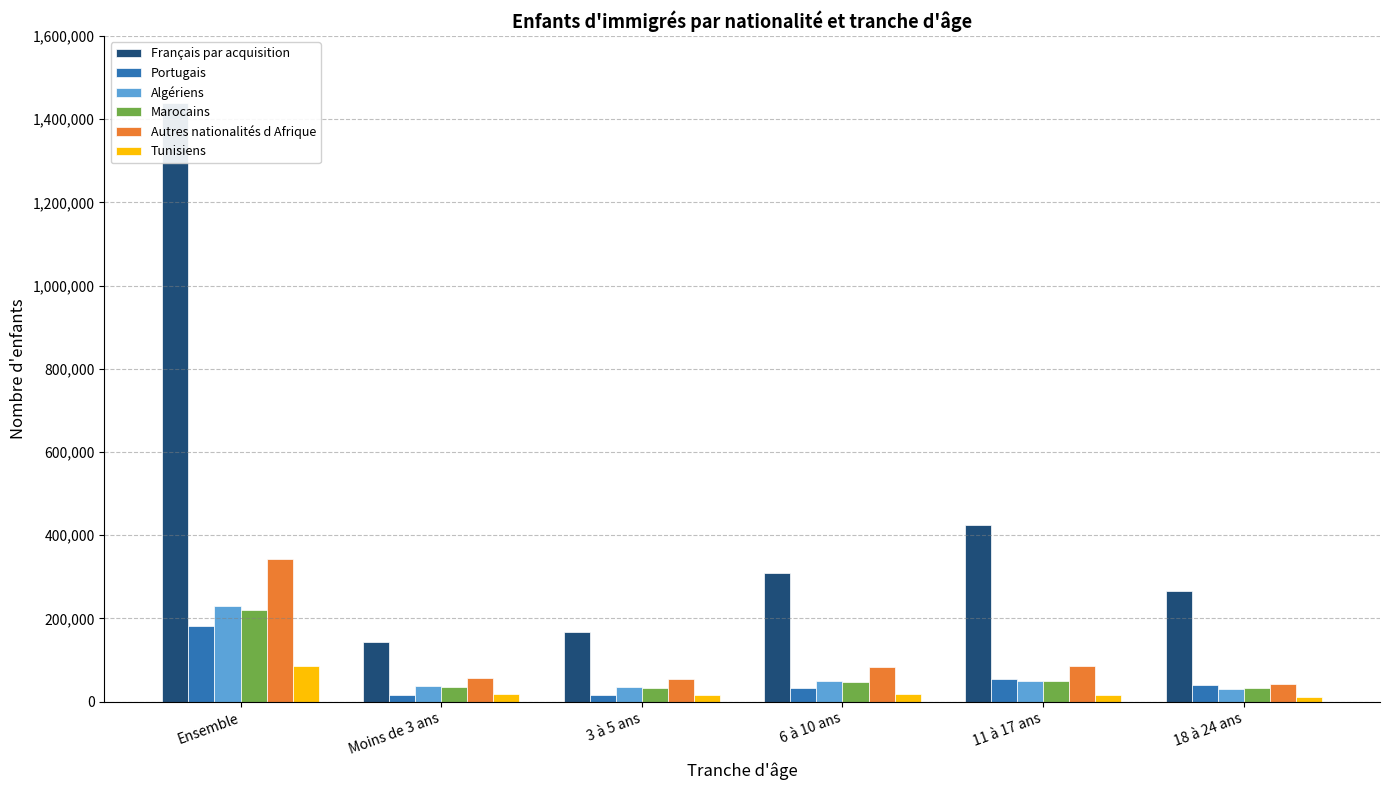

What is the difference between the maximum and minimum values in the Algériens series?

198834.7